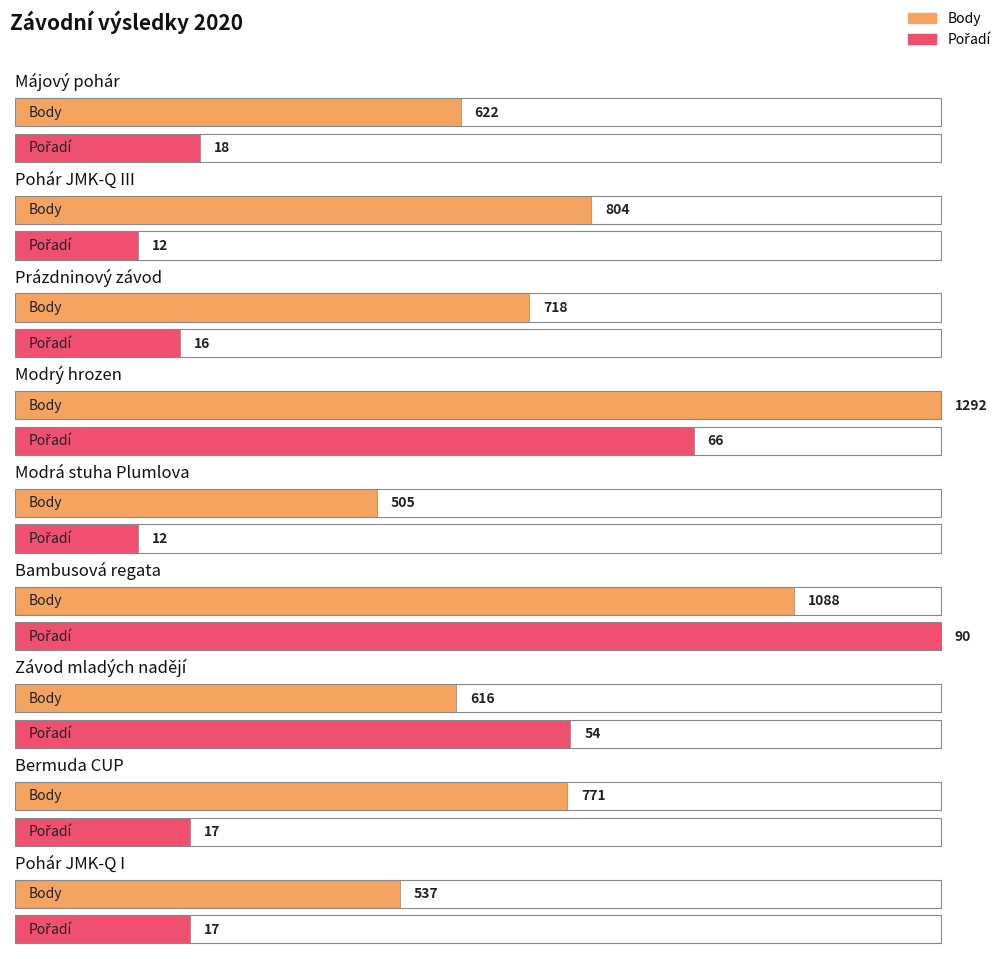

True or false: Pořadí has a value of 29 at Bermuda CUP.

False